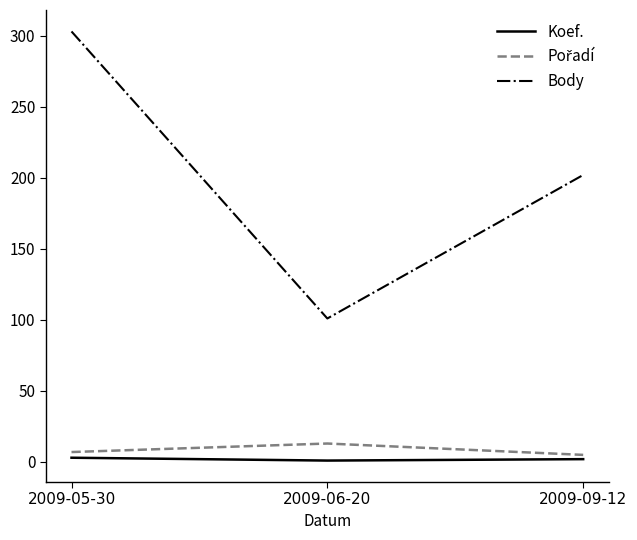

True or false: Body has a value of 101 at 2009-06-20.

True